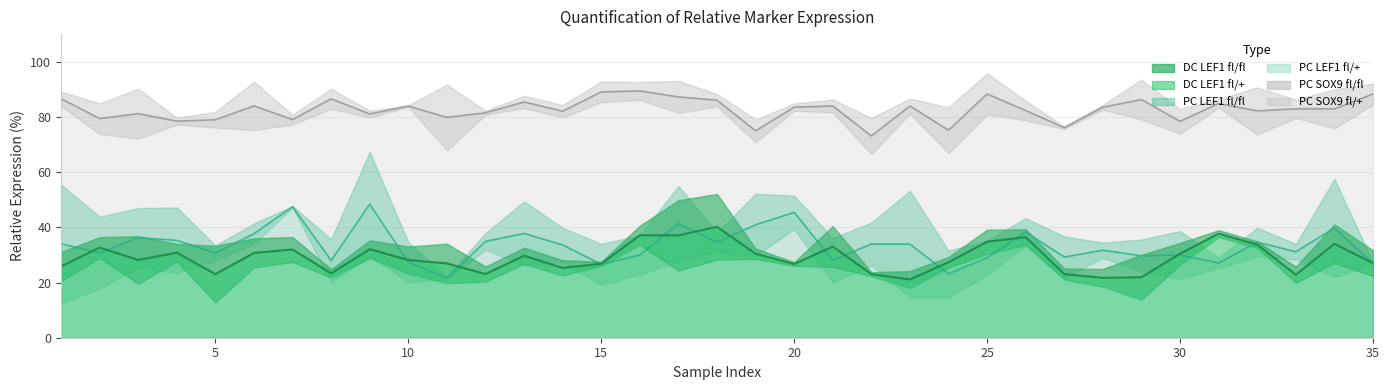

In Dermal Condensate LEF1 Notum fl/fl + LV Cre, how many points are higher than both neighbors (excluding endpoints)?

9